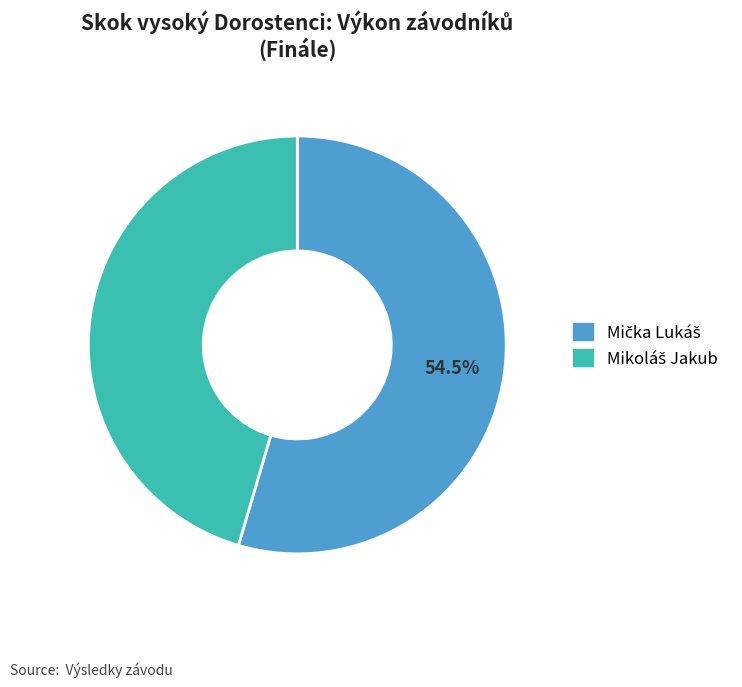

Is there any slice that represents more than half of the pie?

Yes